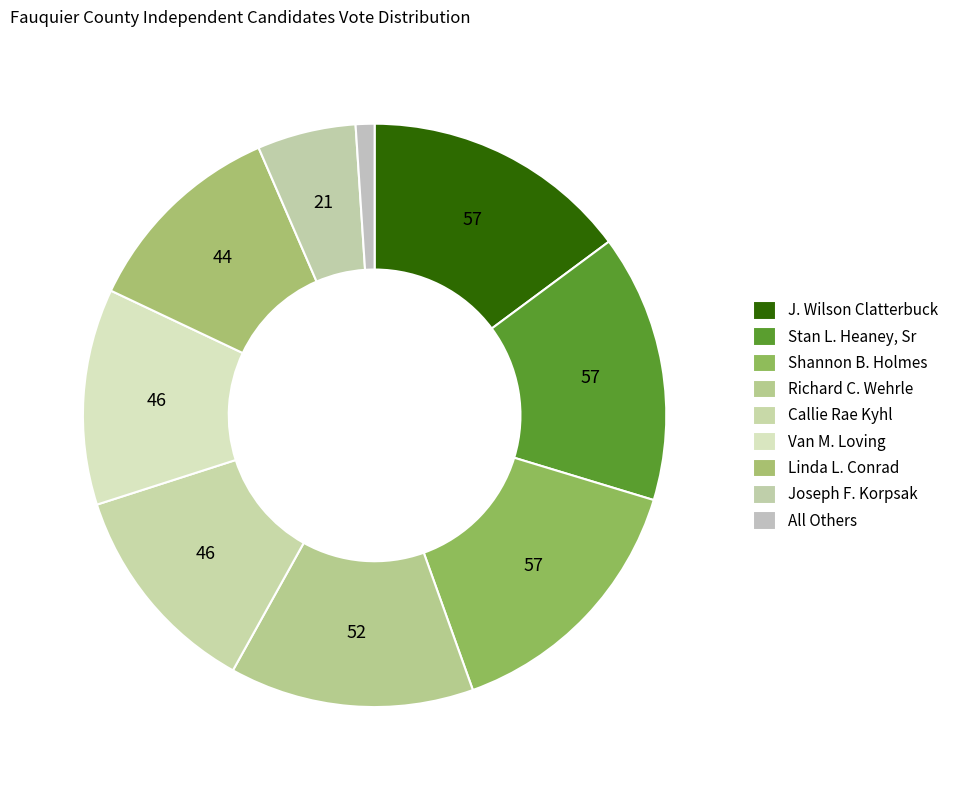

Which category has the smallest portion of the pie?

All Others